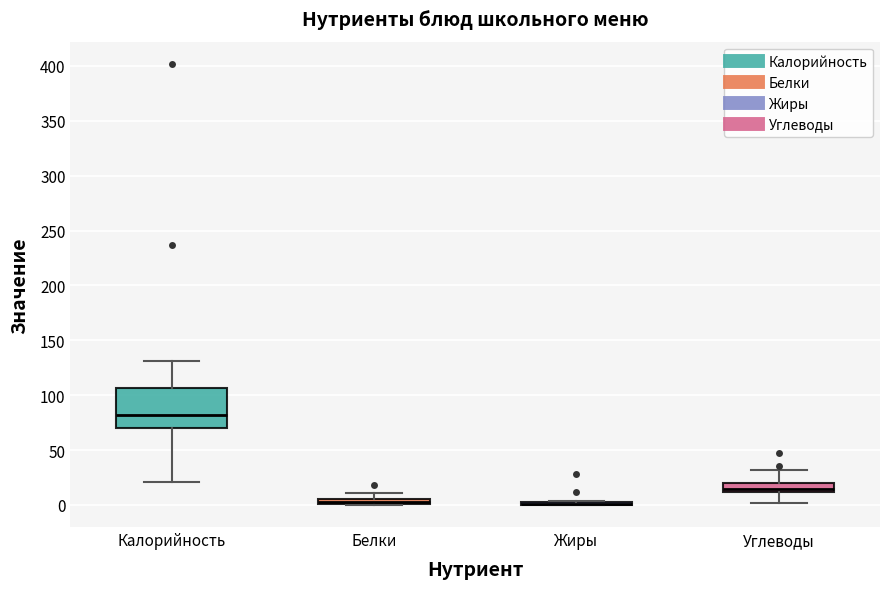

Which box is the tallest, from its lower edge to its upper edge?

Калорийность